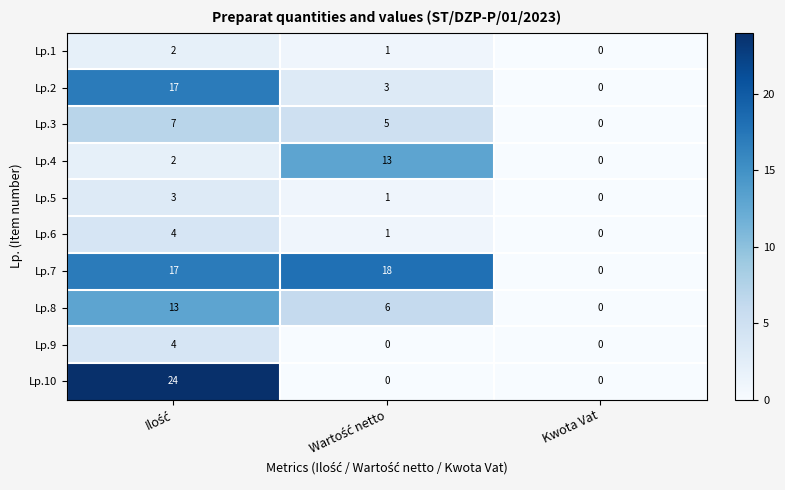

Is it true that Lp.6 equals -2 at Kwota Vat?

False